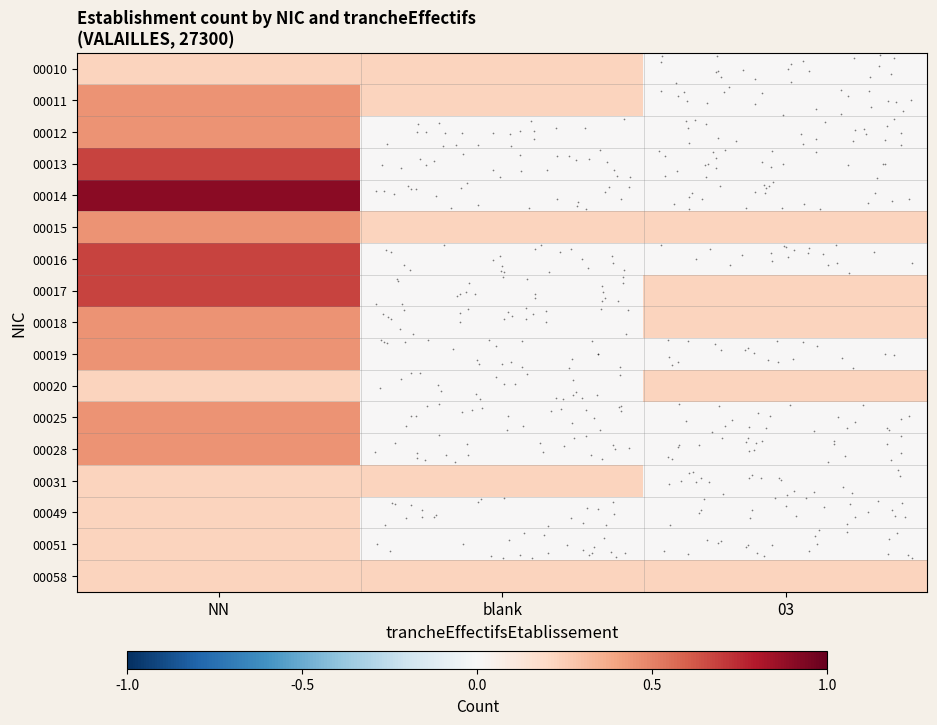

How many distinct data groups are displayed?

17